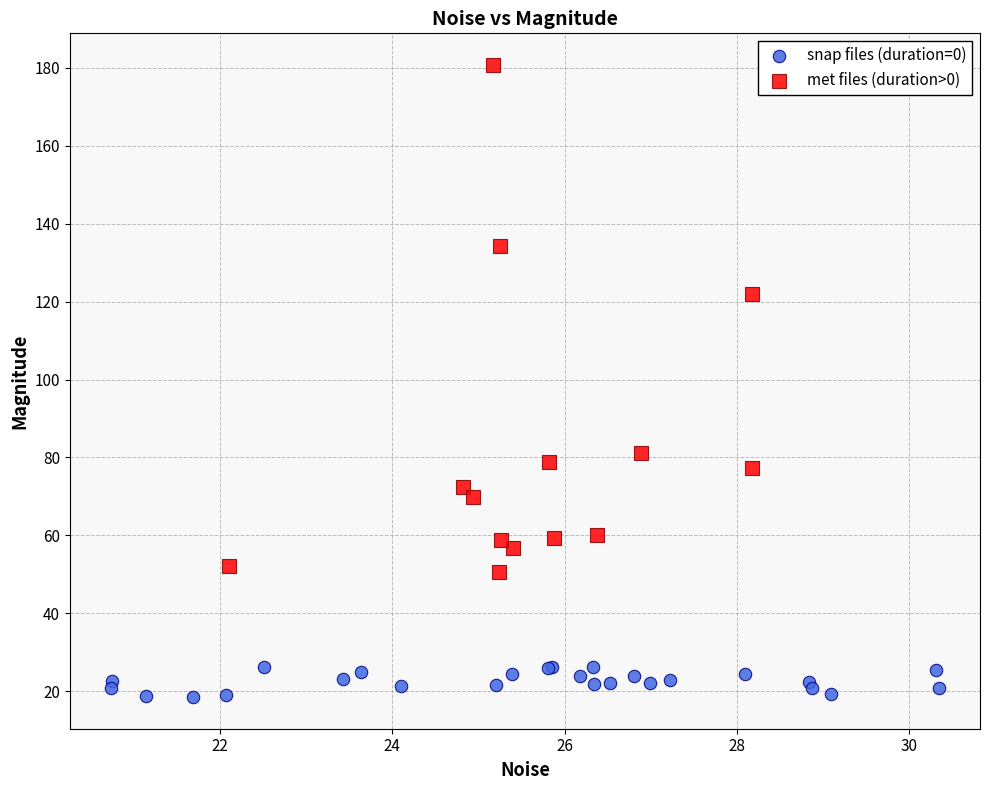

Which series has the largest Y range (max minus min)?

met files (duration>0)